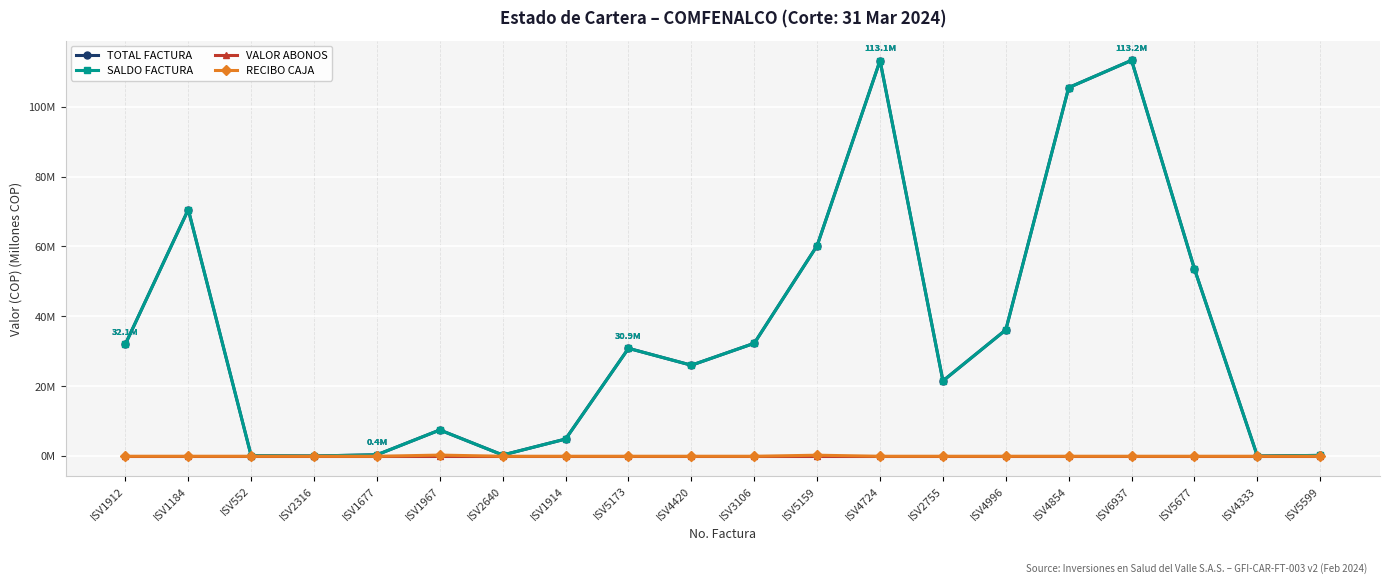

How many interior local peaks does the TOTAL FACTURA series have?

5